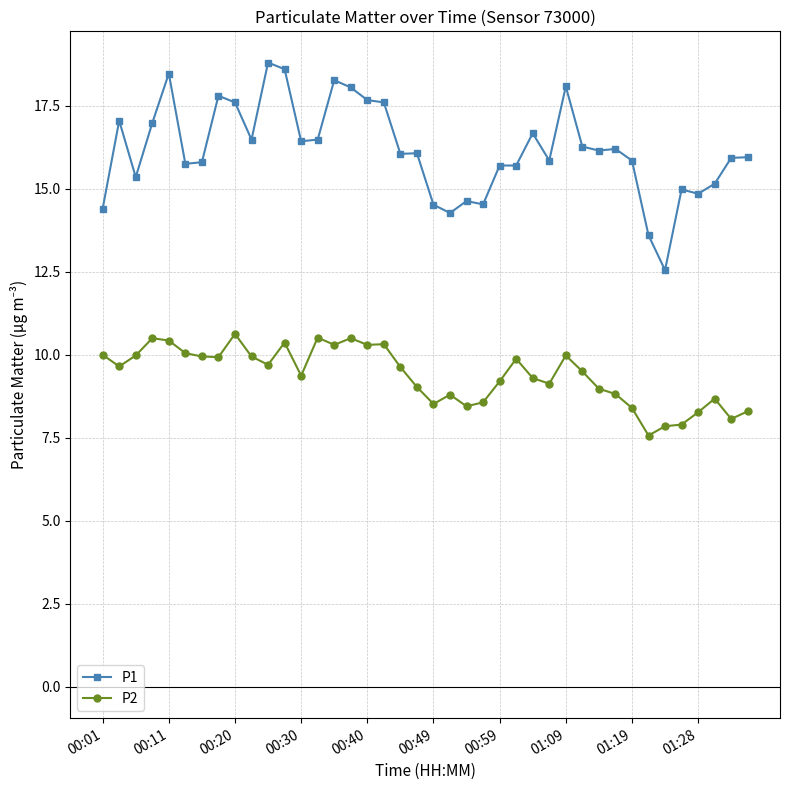

True or false: P2 and P1 intersect in this chart.

False